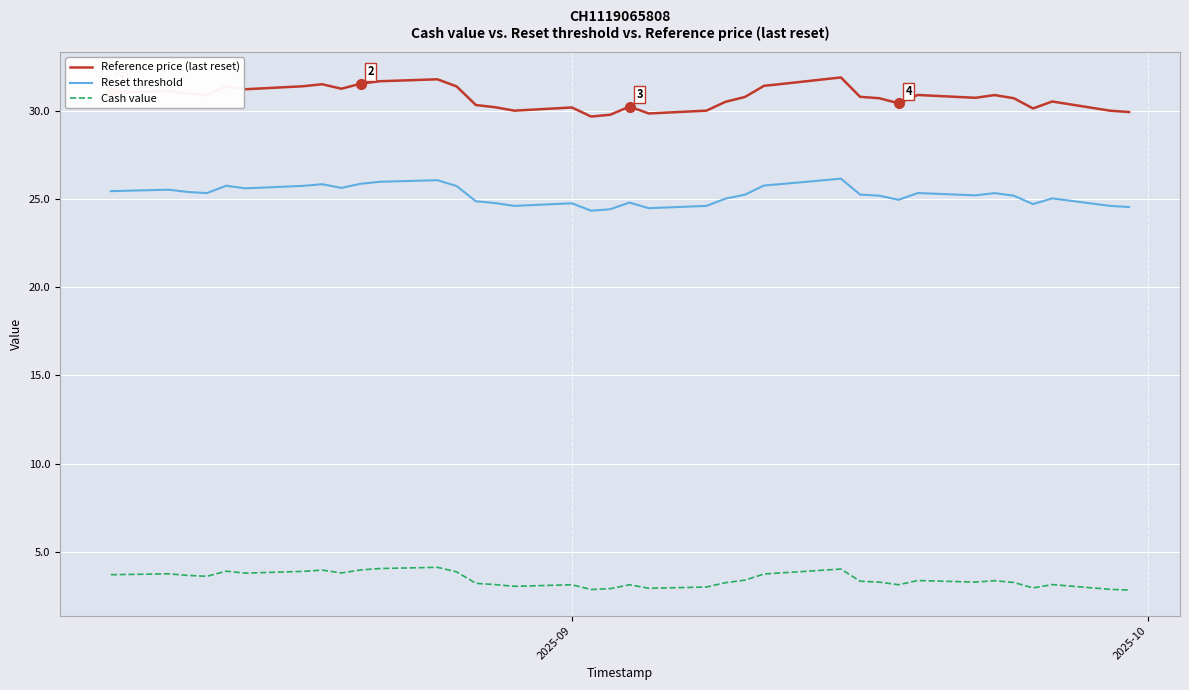

True or false: Cash value and Reset threshold intersect in this chart.

False